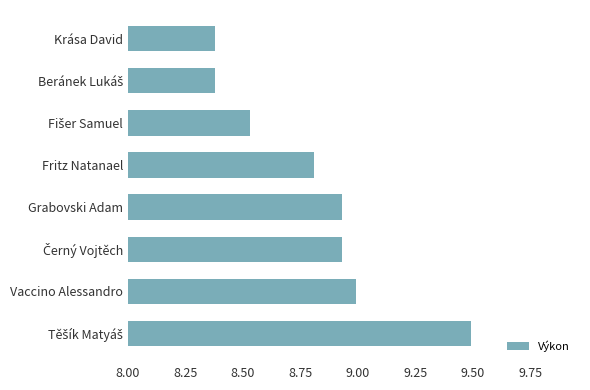

What is the value of the 7th bar from the top?

9.0